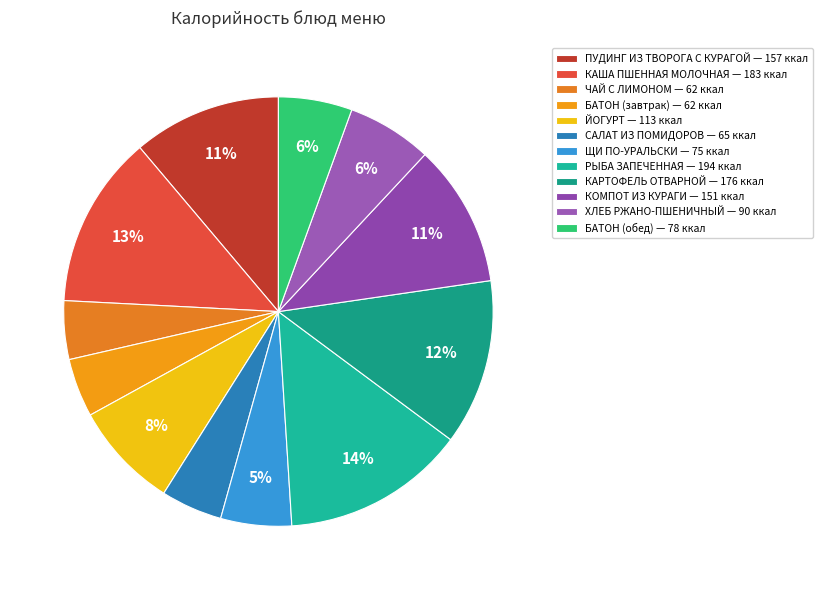

To the nearest percent, what is the difference between the КОМПОТ ИЗ КУРАГИ and ЧАЙ С ЛИМОНОМ slice percentages?

6%